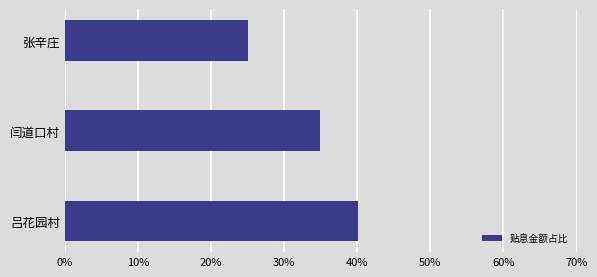

Which has a higher value, 吕花园村 or 张辛庄?

吕花园村